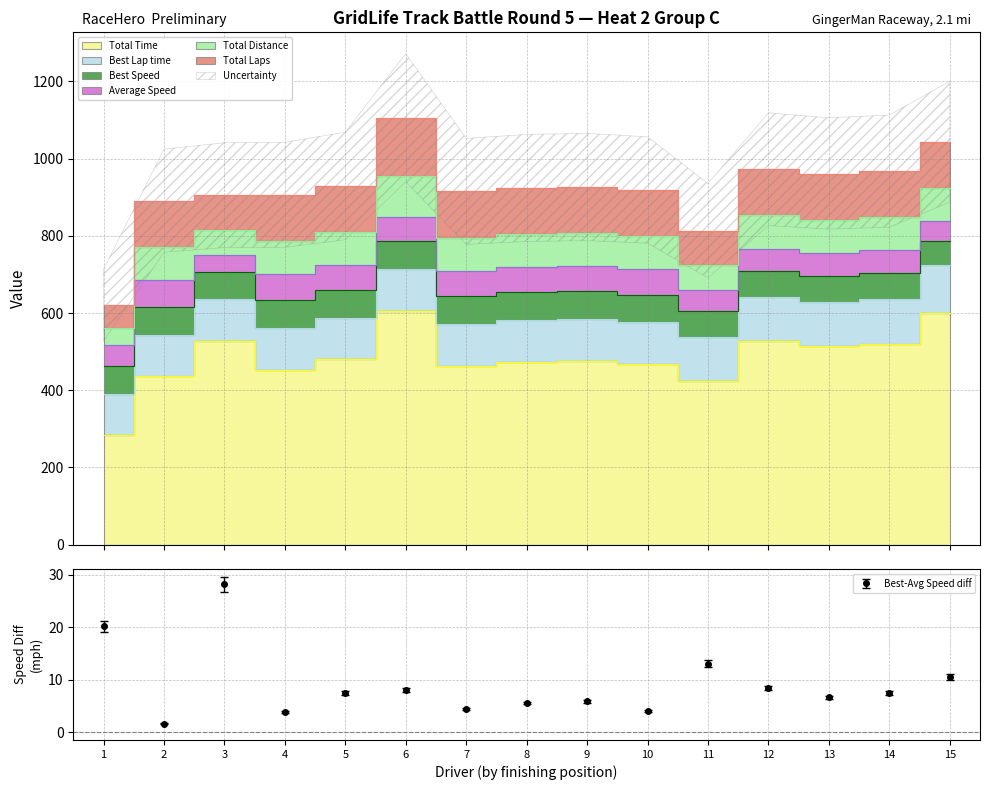

Does the chart have visible grid lines?

Yes